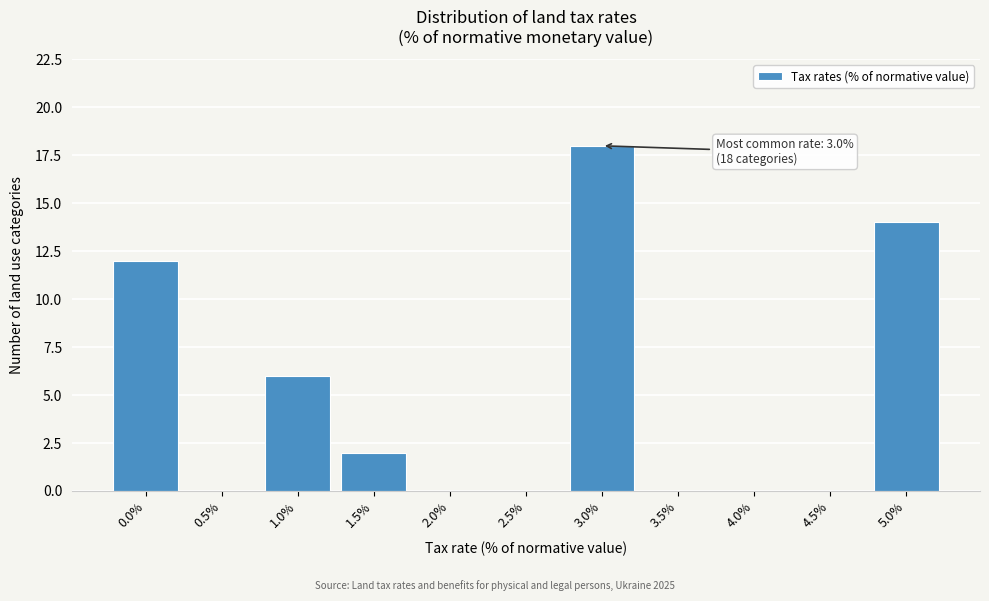

Reading left to right, list all the values displayed in this chart.

0.0%=12	0.5%=0	1.0%=6	1.5%=2	2.0%=0	2.5%=0	3.0%=18	3.5%=0	4.0%=0	4.5%=0	5.0%=14